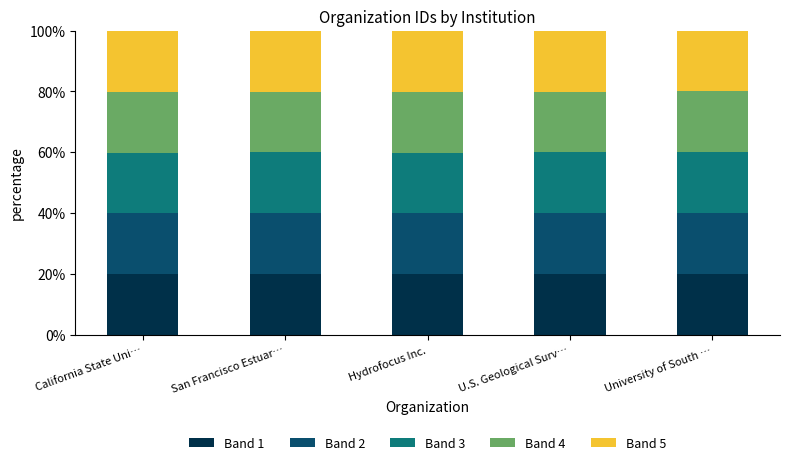

What is the minimum value for Band 1?

19.9